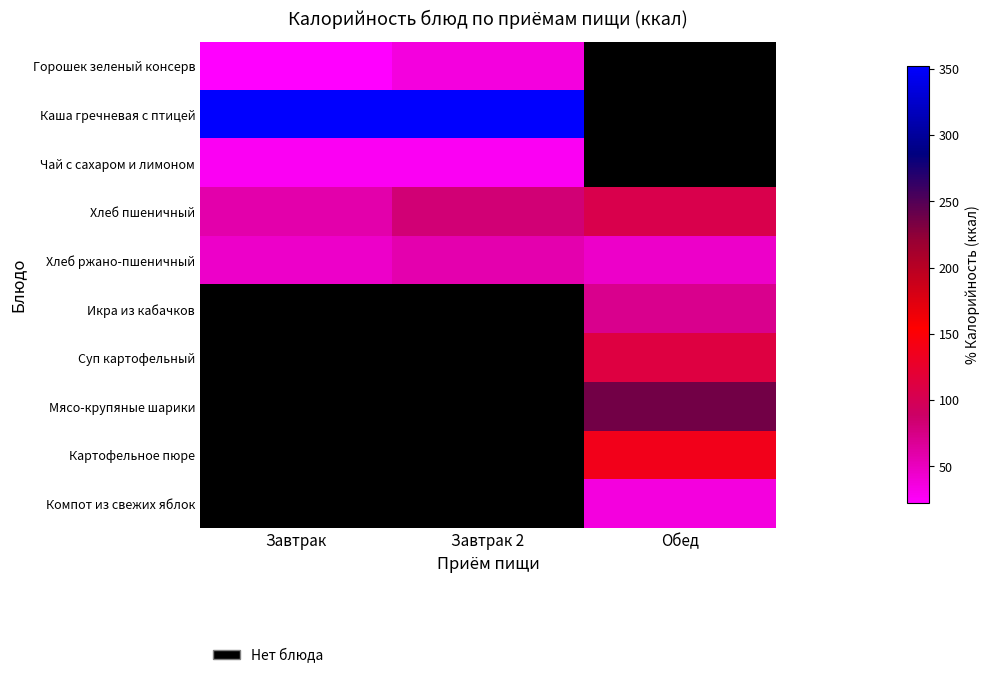

Which series has the largest total across all categories?

Каша гречневая с птицей